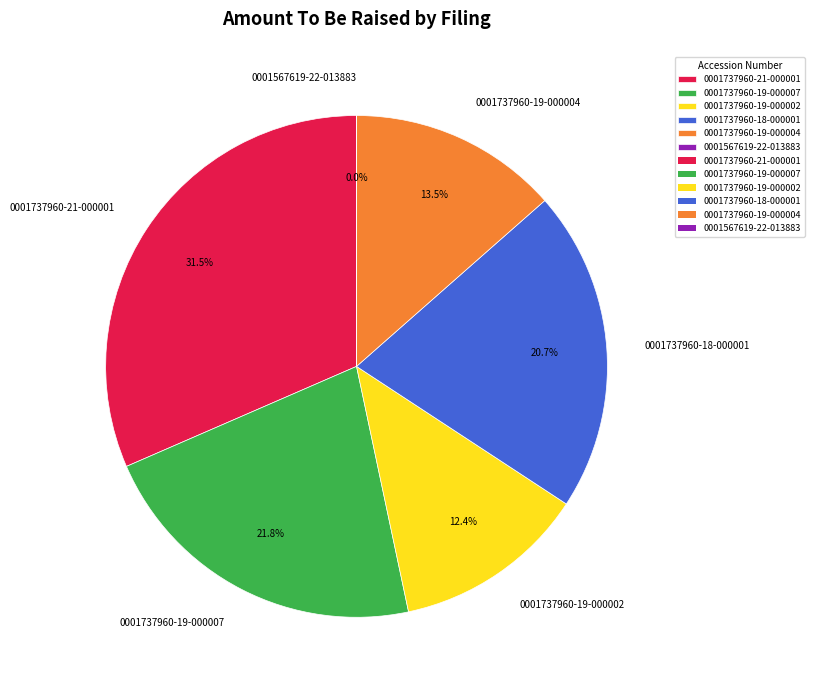

Is there a majority slice in this chart?

No